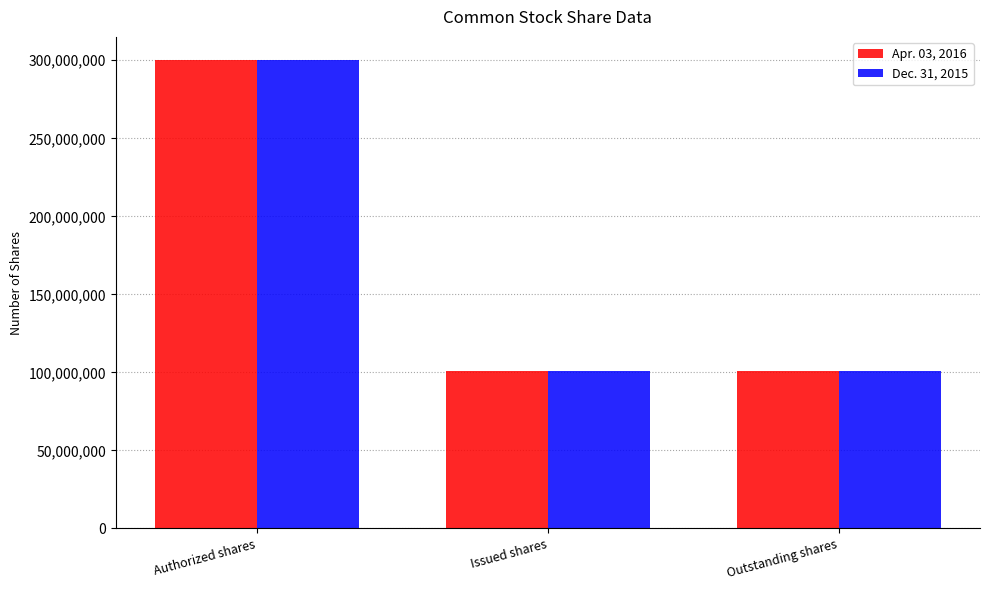

What is the smallest value displayed?

100752000